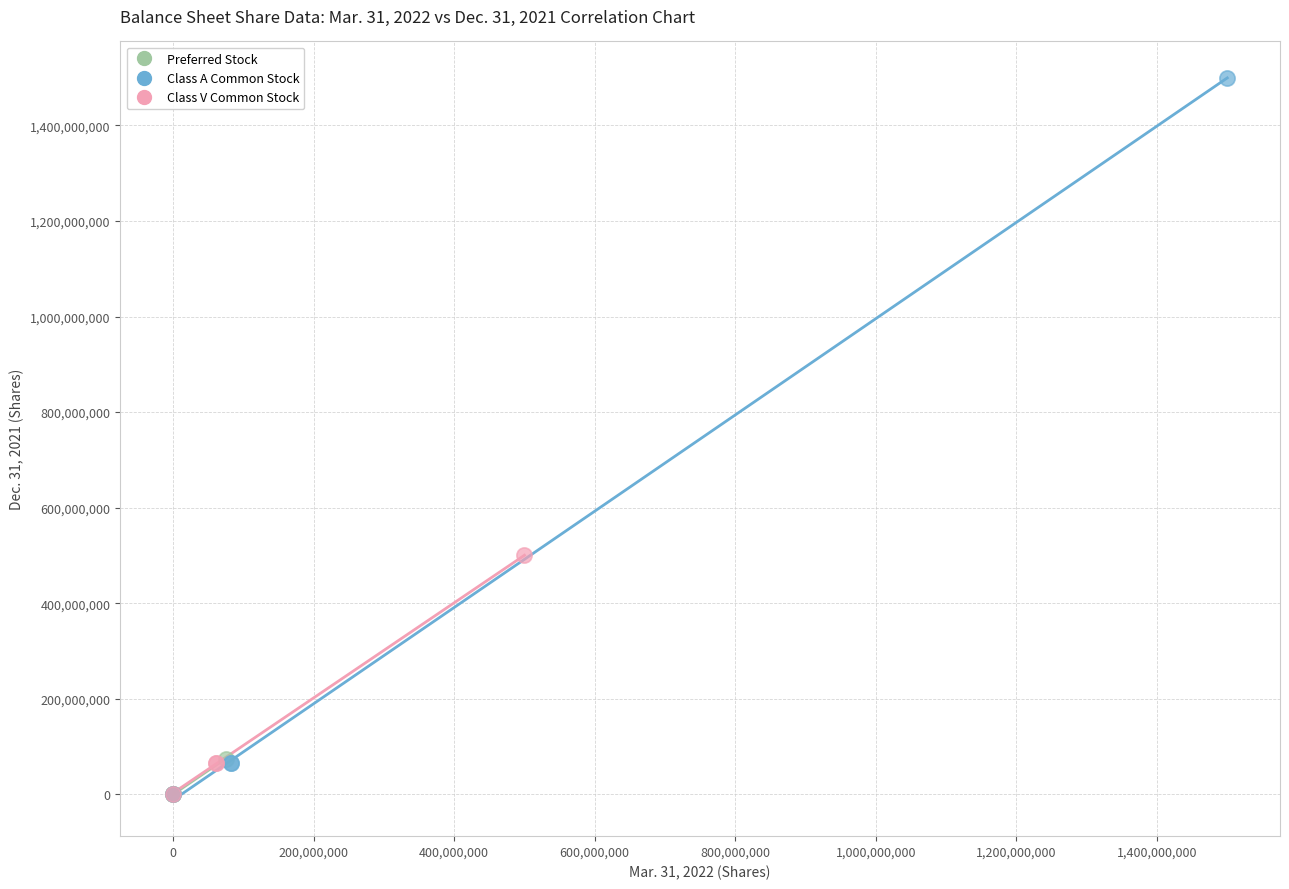

What are all the series names shown in the legend?

Preferred Stock, Class A Common Stock, Class V Common Stock